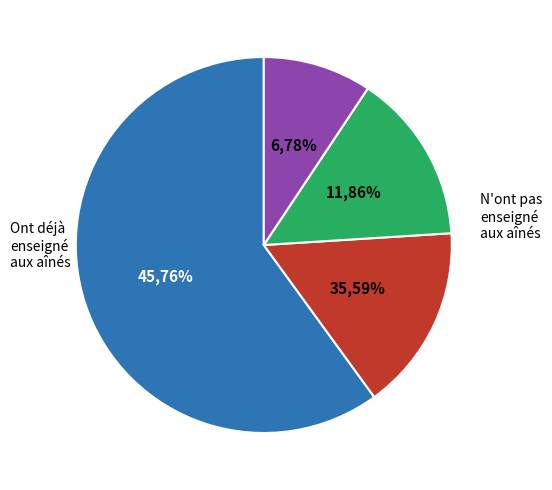

Count the number of slices in the pie.

4